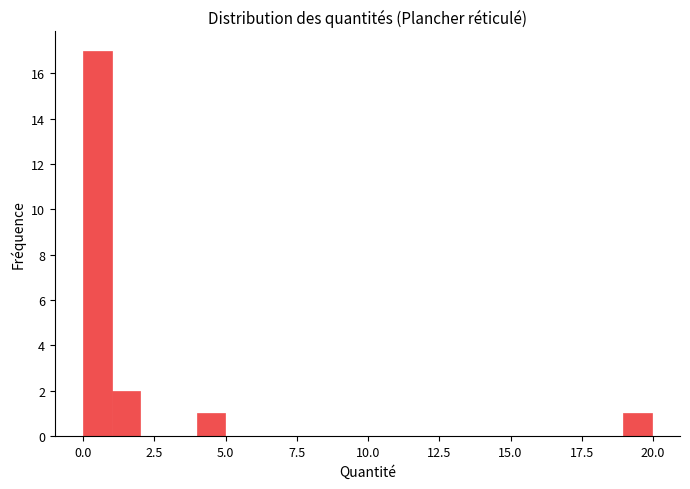

Read against the x-axis, roughly where is the centre of the tallest bar?

0.5